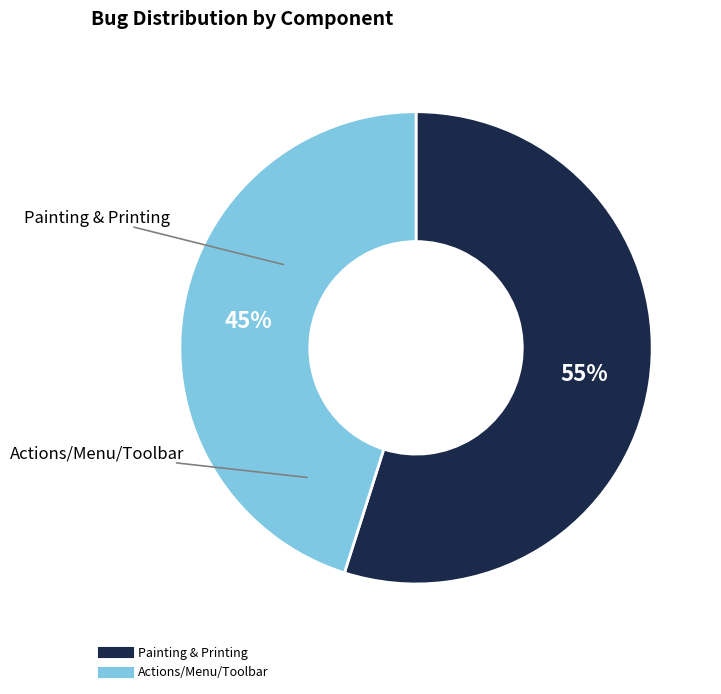

What percentage is the Actions/Menu/Toolbar slice, to the nearest percent?

45%